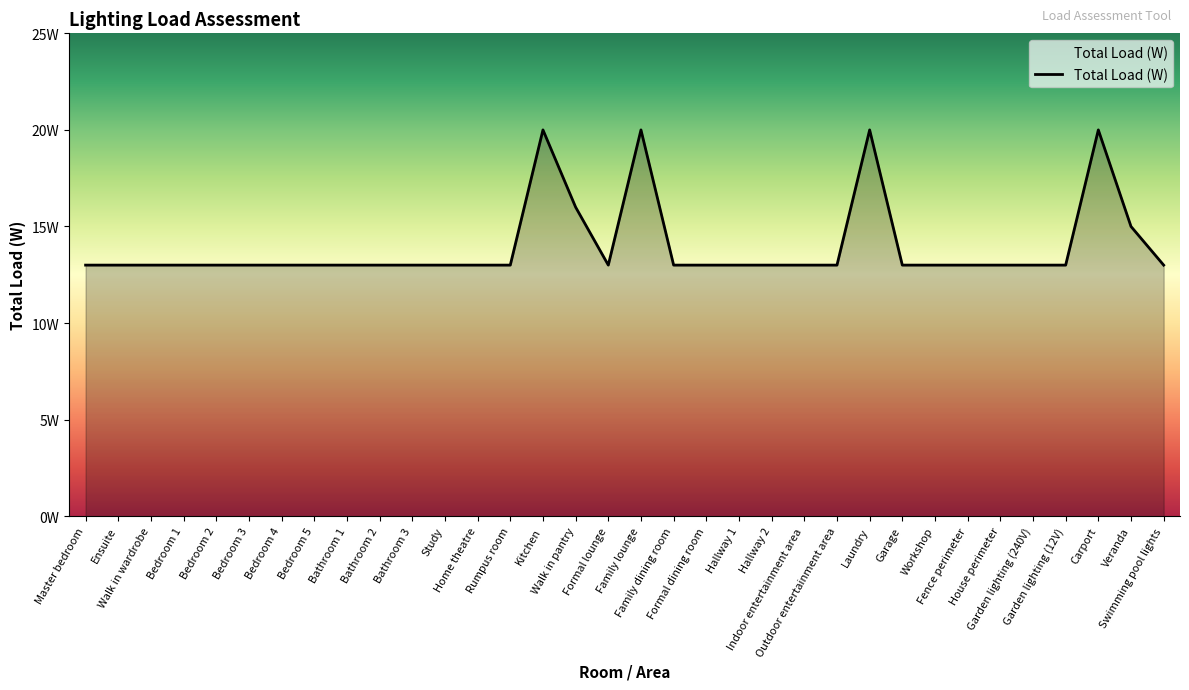

Rank the categories by value from lowest to highest.

Master bedroom, Ensuite, Walk in wardrobe, Bedroom 1, Bedroom 2, Bedroom 3, Bedroom 4, Bedroom 5, Bathroom 1, Bathroom 2, Bathroom 3, Study, Home theatre, Rumpus room, Formal lounge, Family dining room, Formal dining room, Hallway 1, Hallway 2, Indoor entertainment area, Outdoor entertainment area, Garage, Workshop, Fence perimeter, House perimeter, Garden lighting (240V), Garden lighting (12V), Swimming pool lights, Veranda, Walk in pantry, Kitchen, Family lounge, Laundry, Carport